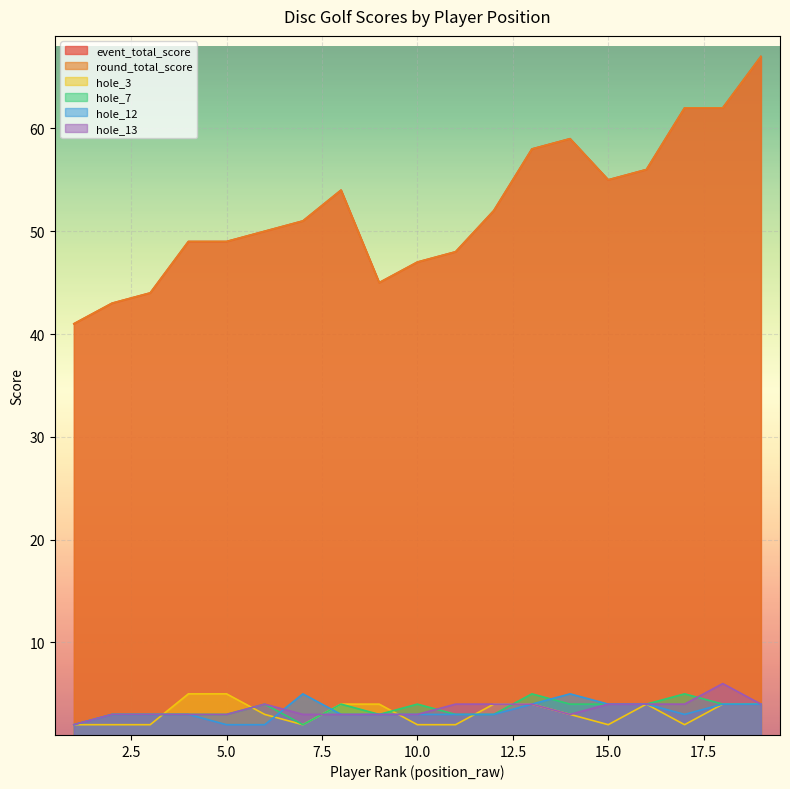

In hole_3, how many points are lower than both neighbors (excluding endpoints)?

3